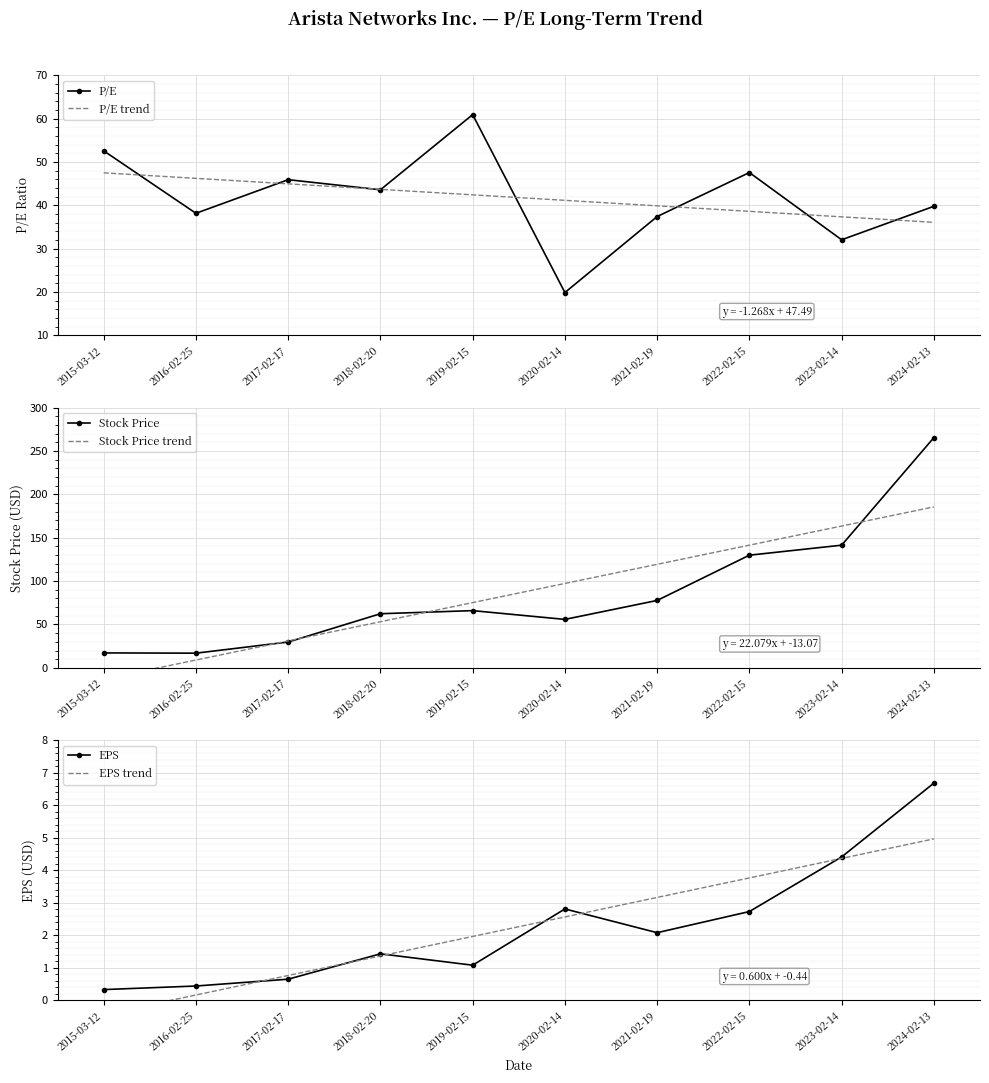

At which category is the sum across all series the highest?

2024-02-13